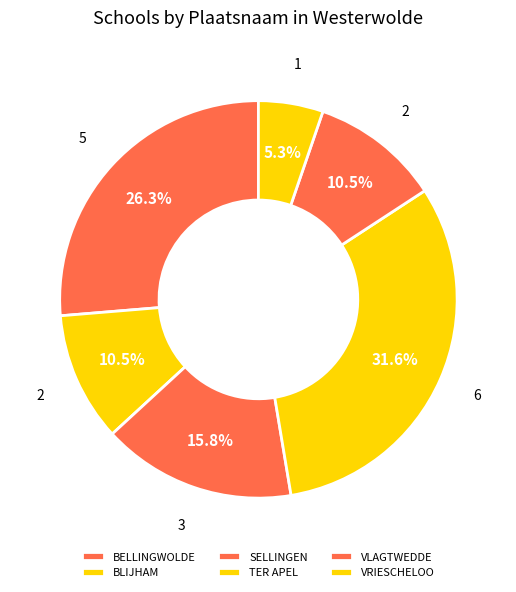

Rank the categories by value from lowest to highest.

VRIESCHELOO, BLIJHAM, VLAGTWEDDE, SELLINGEN, BELLINGWOLDE, TER APEL